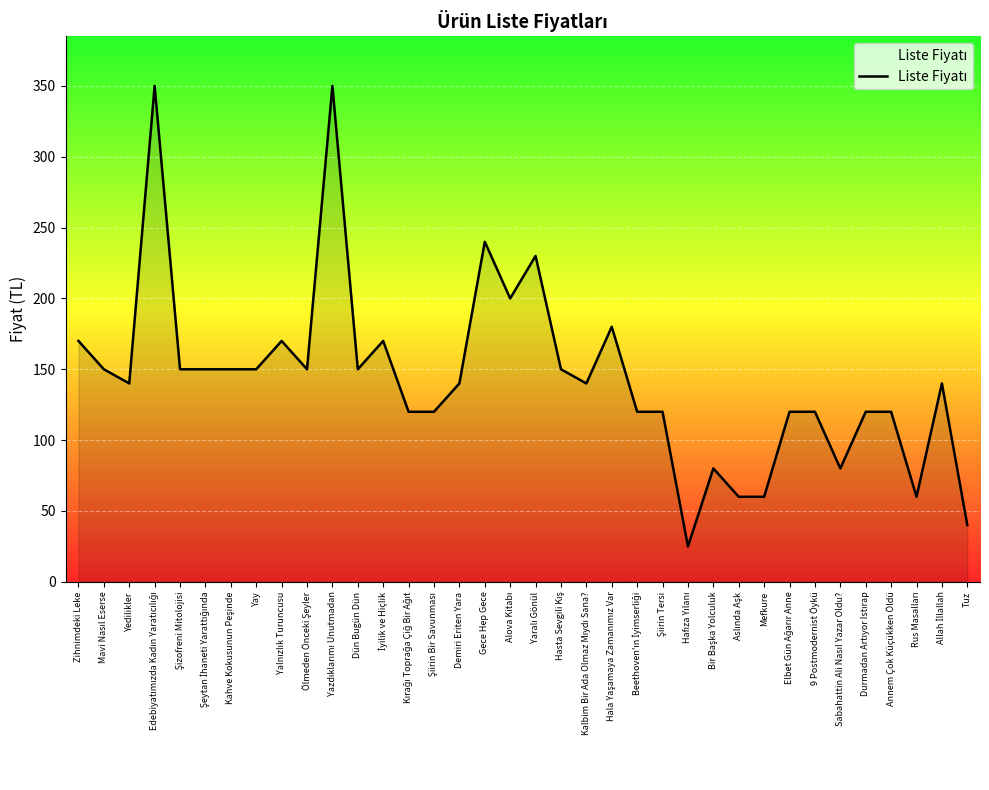

What position from the right is Dün Bugün Dün?

25